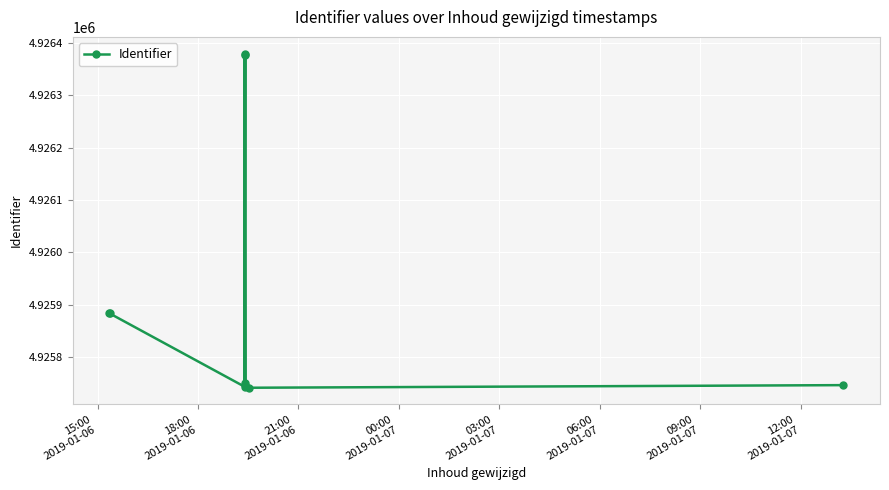

What is the sum of all values?

44333252